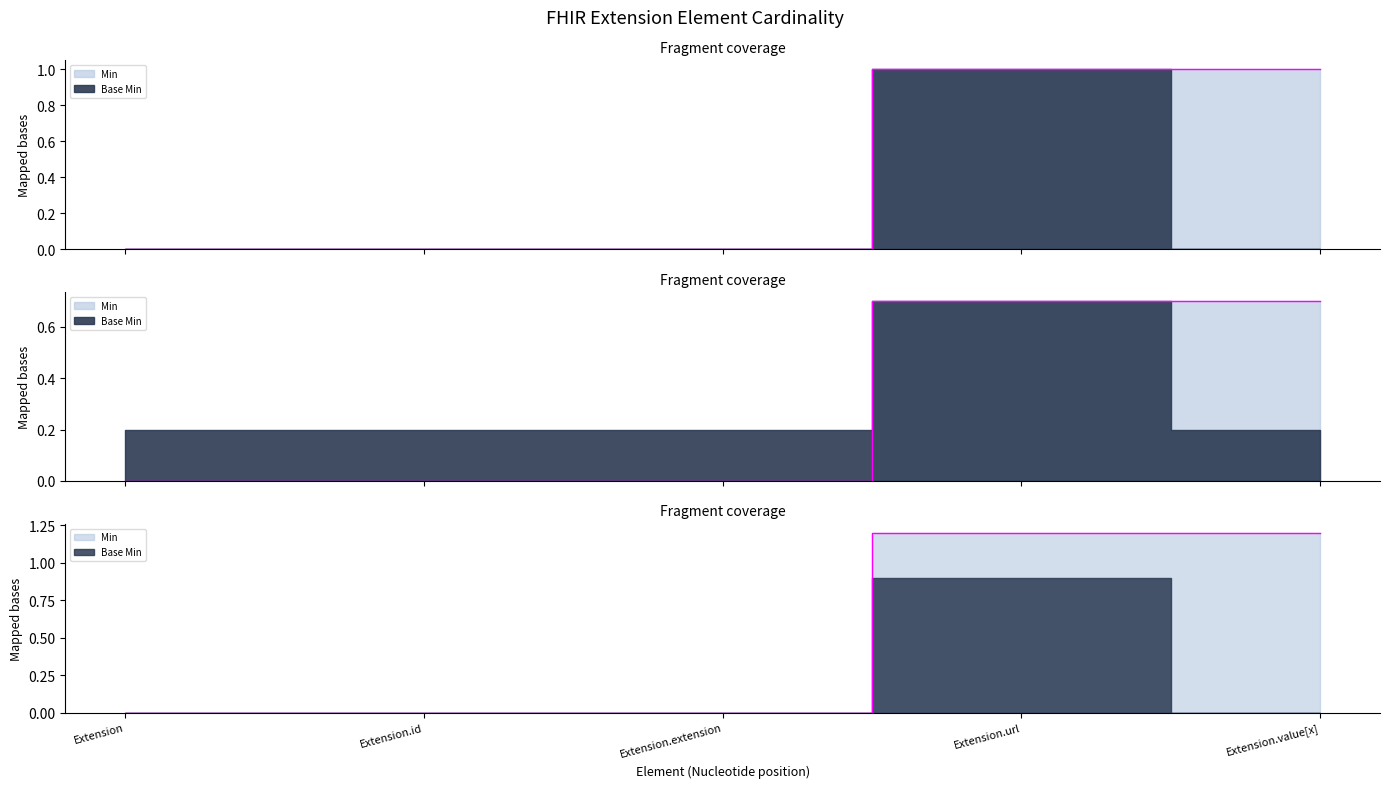

What is the difference between the second highest and second lowest values?

1